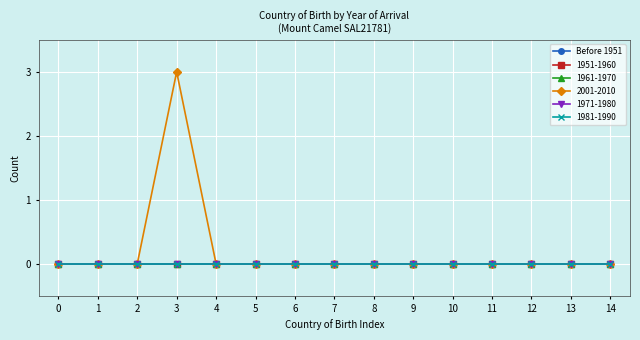

Reading right to left, transcribe all the data shown in this chart.

Before 1951: Ireland=0	Iraq=0	Iran=0	Indonesia=0	India=0	Hong Kong=0	Greece=0	Germany=0	Fiji=0	Egypt=0	Croatia=0	China=0	Canada=0	Bangladesh=0	Afghanistan=0
1951-1960: Ireland=0	Iraq=0	Iran=0	Indonesia=0	India=0	Hong Kong=0	Greece=0	Germany=0	Fiji=0	Egypt=0	Croatia=0	China=0	Canada=0	Bangladesh=0	Afghanistan=0
1961-1970: Ireland=0	Iraq=0	Iran=0	Indonesia=0	India=0	Hong Kong=0	Greece=0	Germany=0	Fiji=0	Egypt=0	Croatia=0	China=0	Canada=0	Bangladesh=0	Afghanistan=0
2001-2010: Ireland=0	Iraq=0	Iran=0	Indonesia=0	India=0	Hong Kong=0	Greece=0	Germany=0	Fiji=0	Egypt=0	Croatia=0	China=3	Canada=0	Bangladesh=0	Afghanistan=0
1971-1980: Ireland=0	Iraq=0	Iran=0	Indonesia=0	India=0	Hong Kong=0	Greece=0	Germany=0	Fiji=0	Egypt=0	Croatia=0	China=0	Canada=0	Bangladesh=0	Afghanistan=0
1981-1990: Ireland=0	Iraq=0	Iran=0	Indonesia=0	India=0	Hong Kong=0	Greece=0	Germany=0	Fiji=0	Egypt=0	Croatia=0	China=0	Canada=0	Bangladesh=0	Afghanistan=0